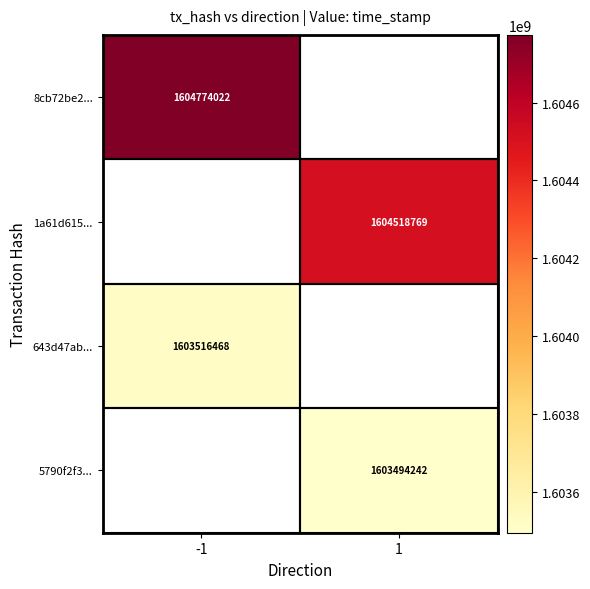

The value of 8cb72be2... at -1 is 1604774022. True or false?

True